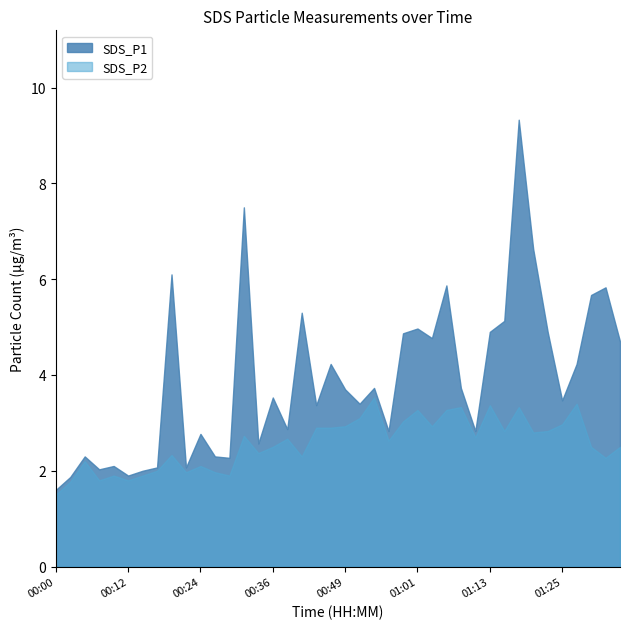

True or false: SDS_P2 has a value of 2.9 at 00:17.

False